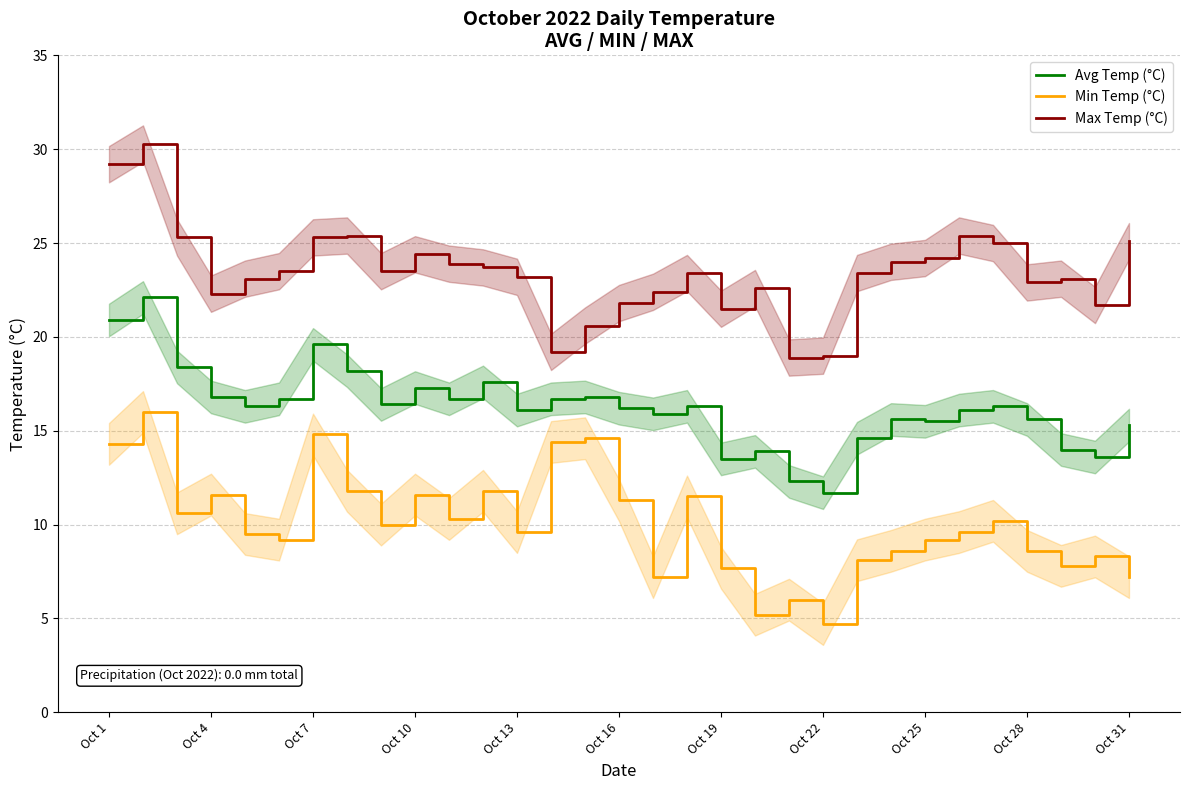

How many interior local valleys does the Avg Temp (°C) series have?

9